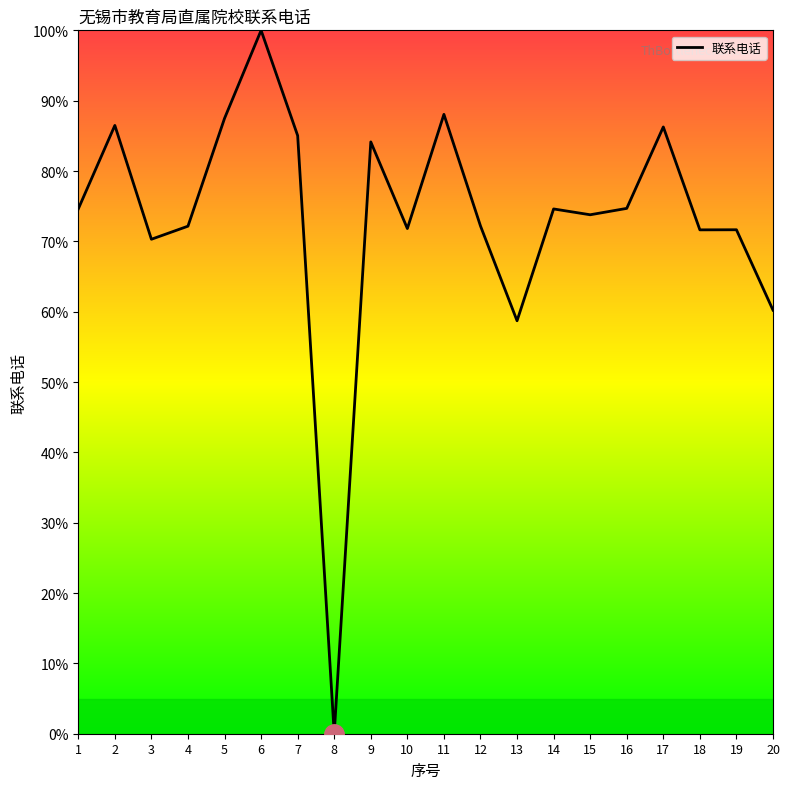

What is the sum of all values?

1463.8